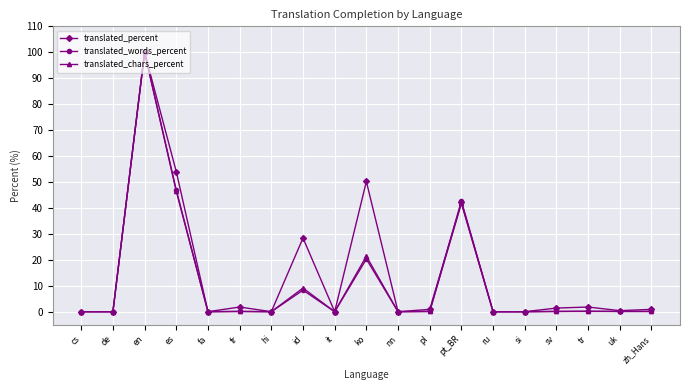

What are all the series names shown in the legend?

translated_percent, translated_words_percent, translated_chars_percent